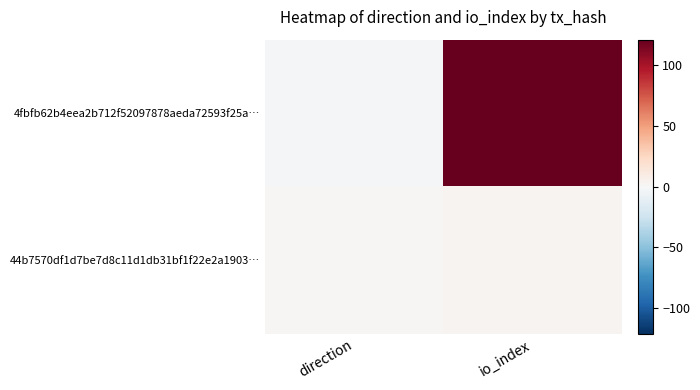

Reading right to left, list all the values displayed in this chart.

4fbfb62b4eea2b712f52097878aeda72593f25a…: io_index=121	direction=-1
44b7570df1d7be7d8c11d1db31bf1f22e2a1903…: io_index=3	direction=1